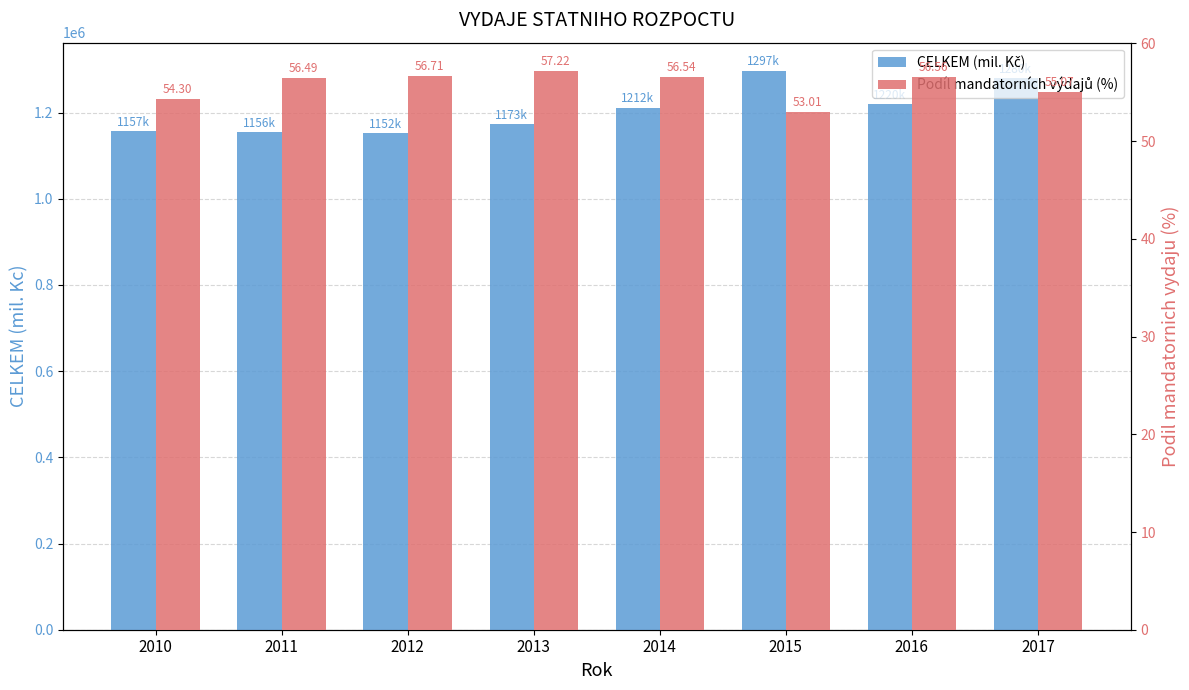

Which has a higher value, 2017 or 2016?

2017